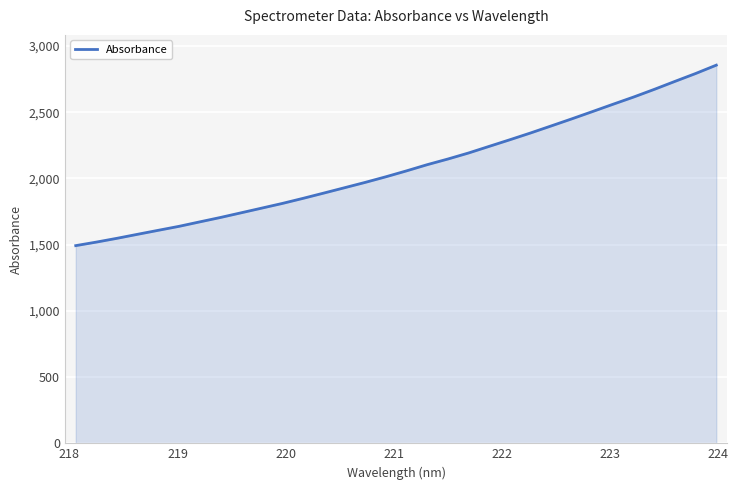

What is the difference between the maximum and minimum values?

1362.9